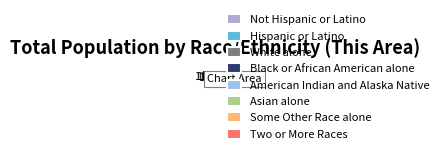

Does Black or African American alone account for over 50% of the chart?

No